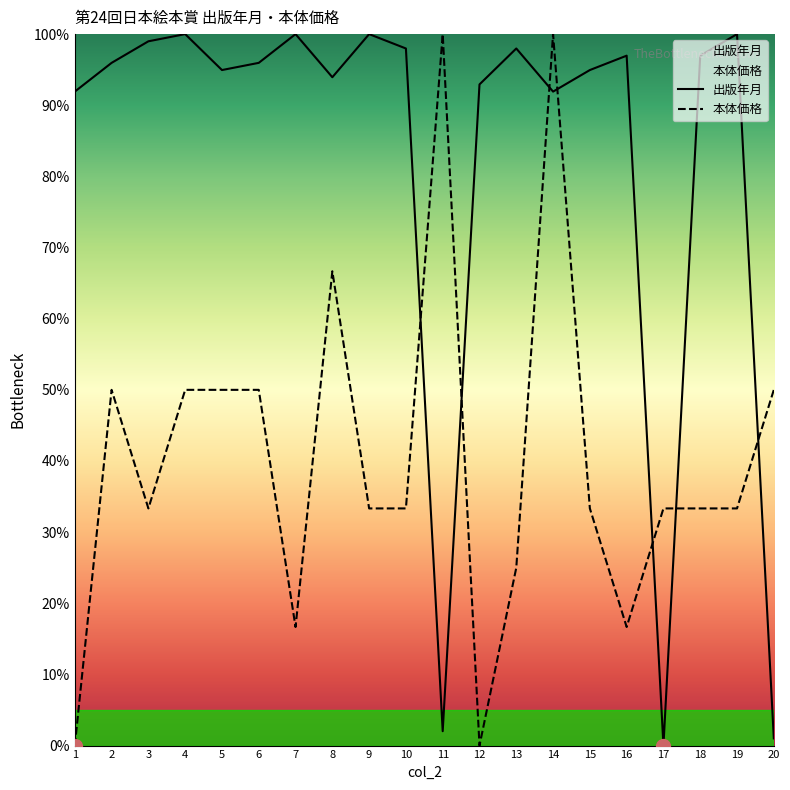

True or false: 本体価格 has more than 1 interior local peaks.

True